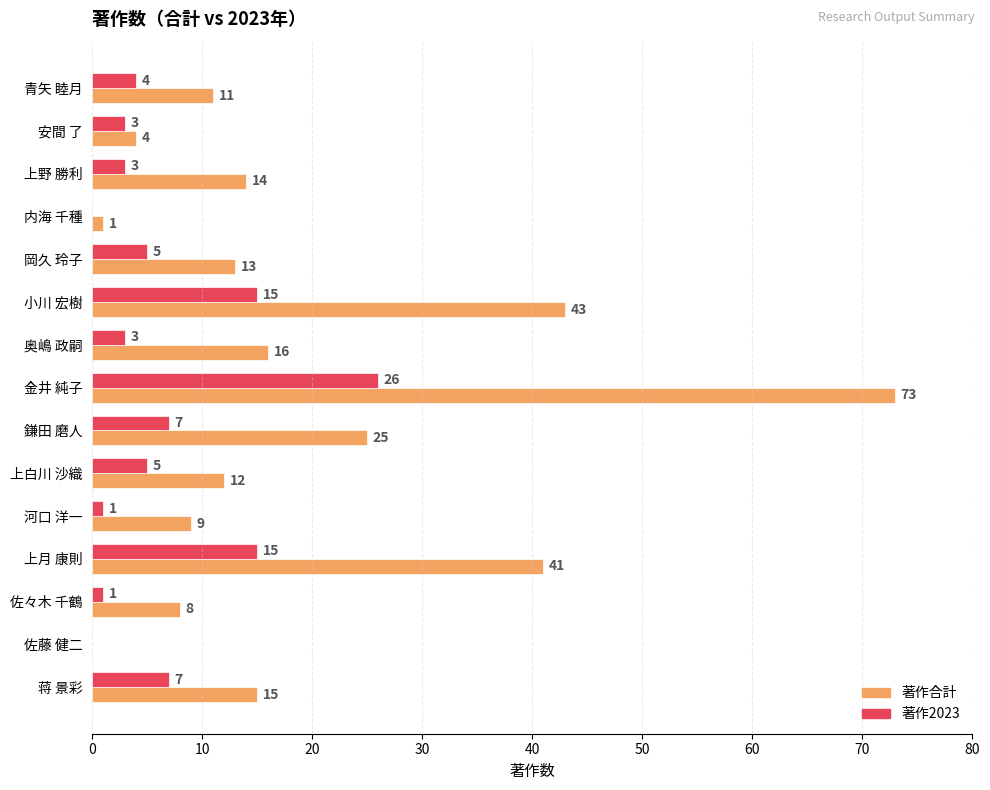

At which label is 著作合計 closest to 36?

上月 康則